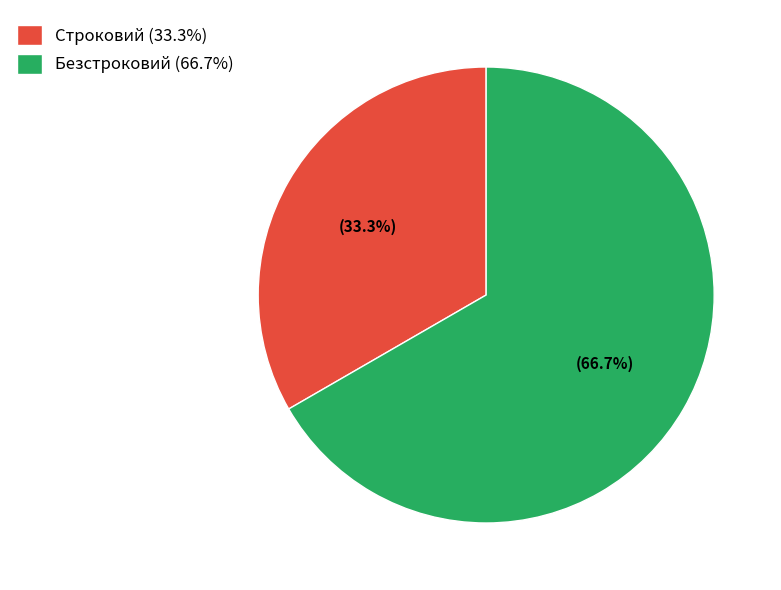

Combined, do Безстроковий and Строковий account for over 50%?

Yes